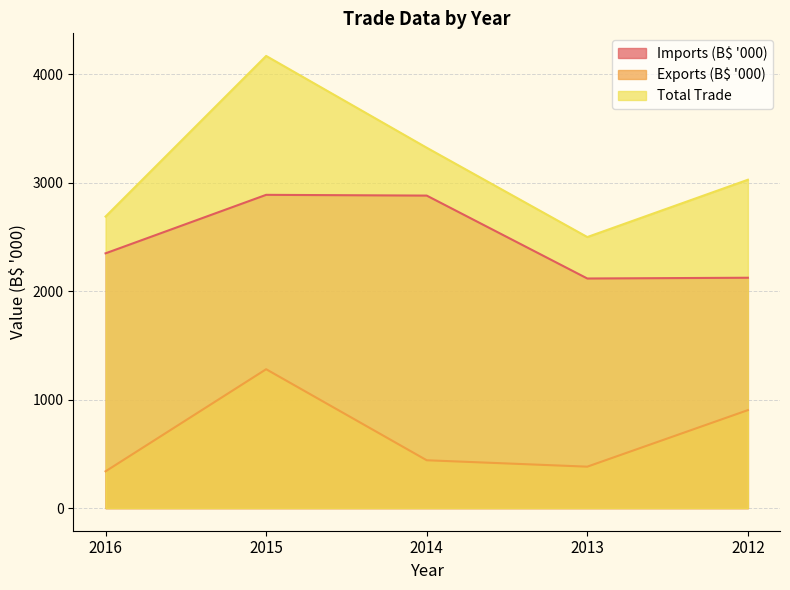

At which label does Exports (B$ '000) reach its minimum?

2016